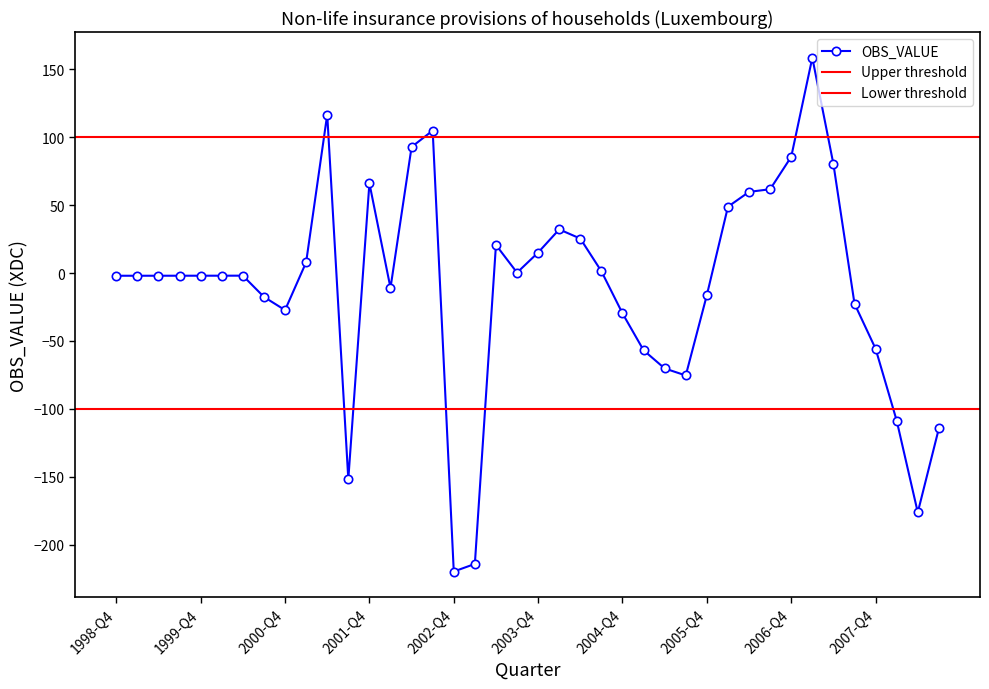

Which has a higher value, 1999-Q4 or 2003-Q1?

1999-Q4